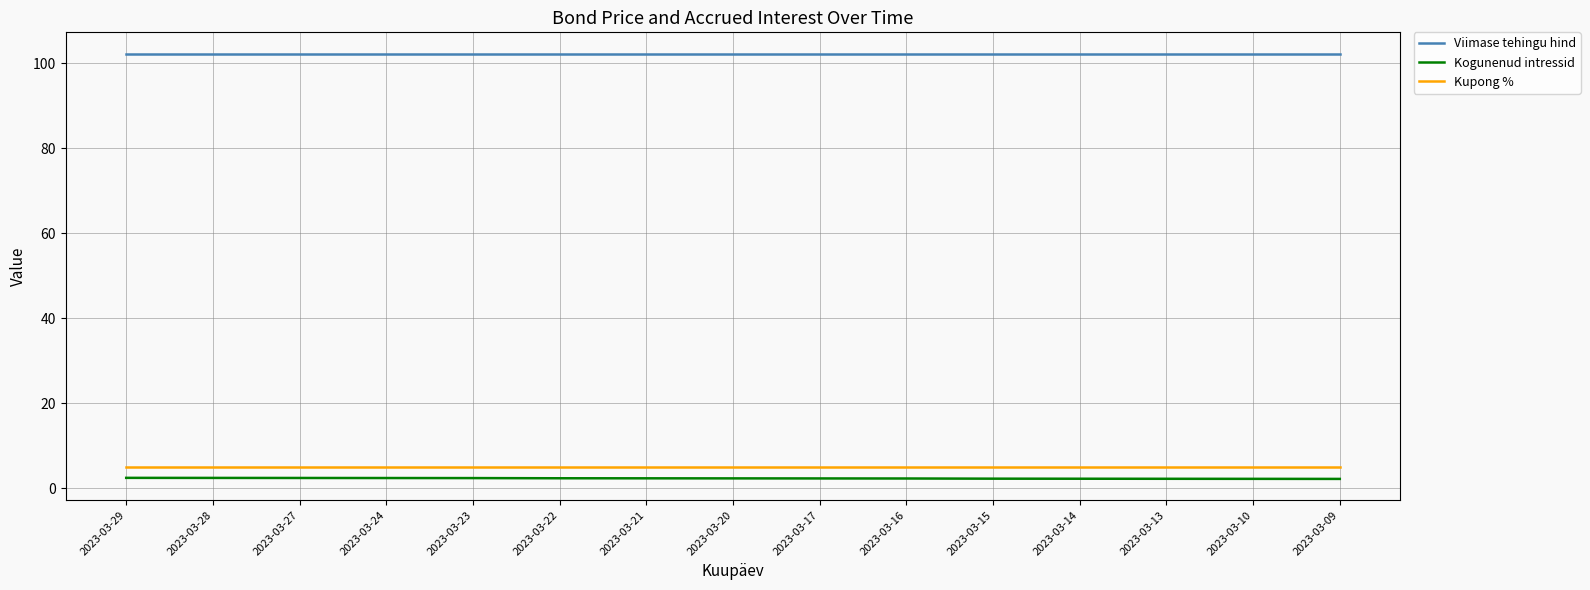

True or false: Kogunenud intressid has a value of 2.4 at 2023-03-24.

True